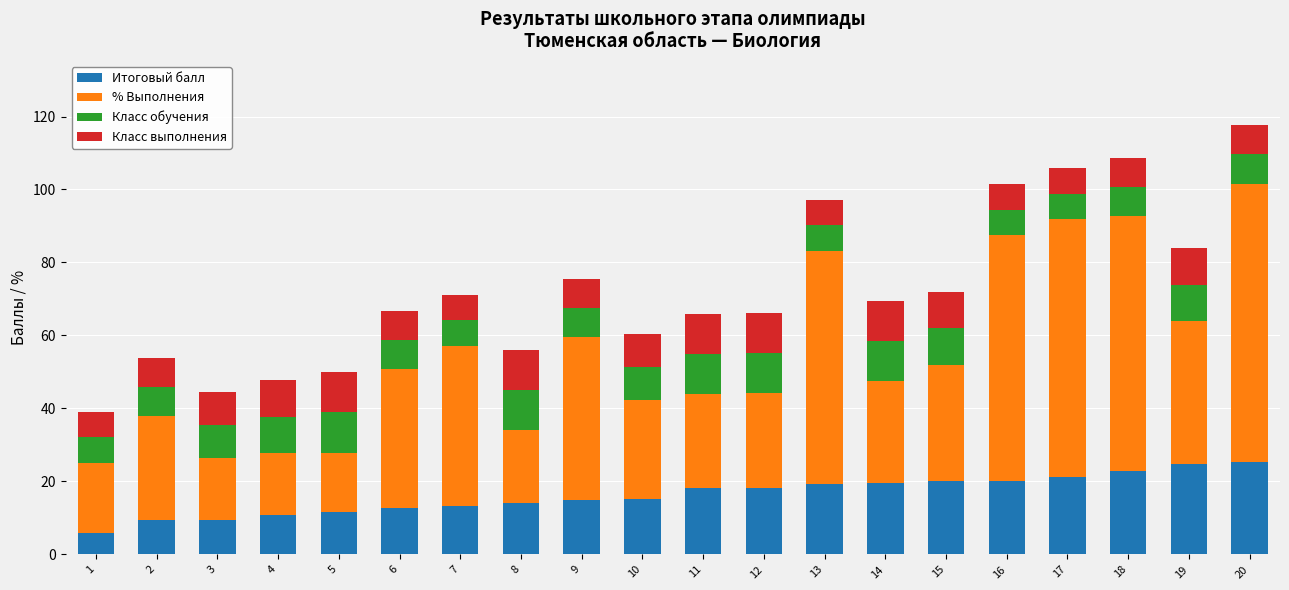

What is the maximum value for Итоговый балл?

25.2